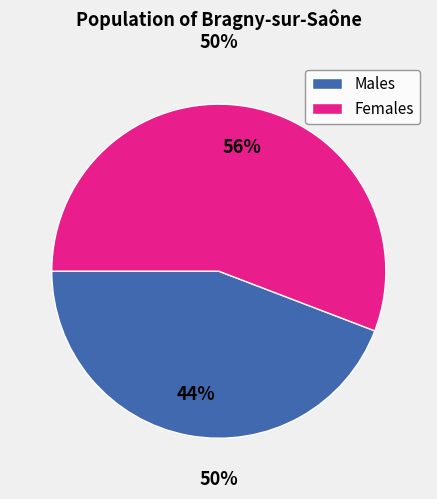

How many slices are in this pie chart?

2